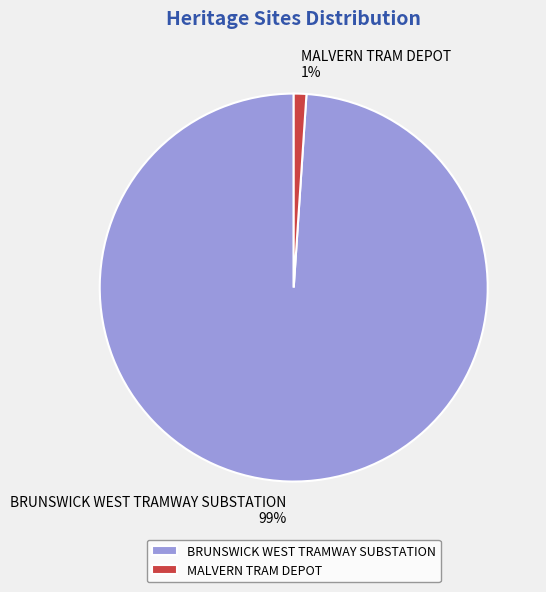

What is the largest slice in the pie chart?

BRUNSWICK WEST TRAMWAY SUBSTATION